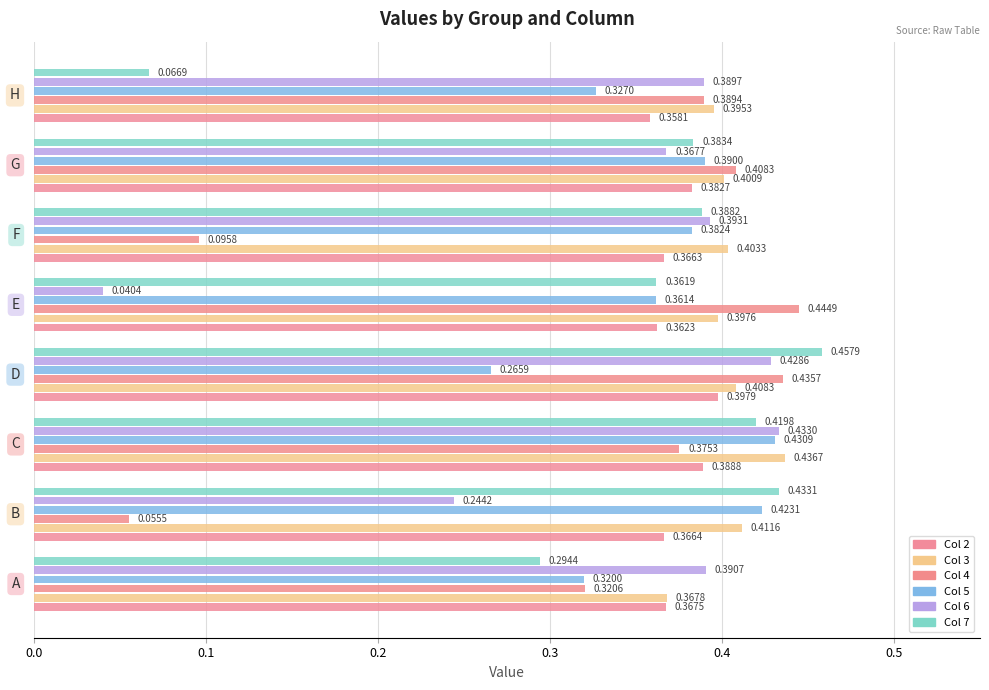

How many distinct data groups are displayed?

6